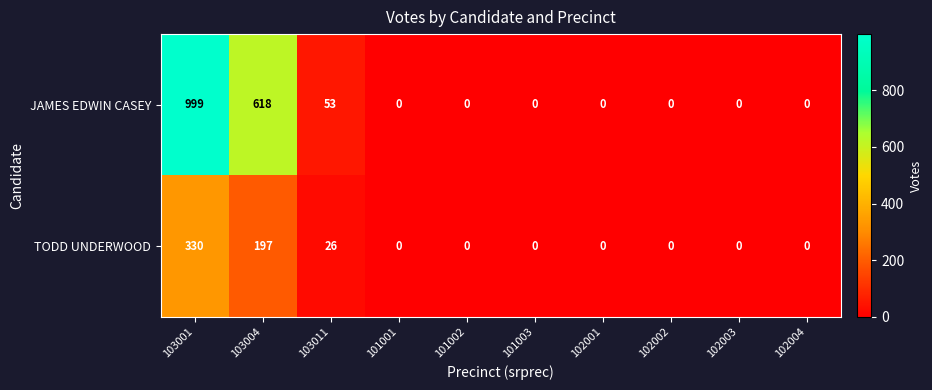

Reading left to right, what are all the values shown in this chart?

JAMES EDWIN CASEY: 999	618	53	0	0	0	0	0	0	0
TODD UNDERWOOD: 330	197	26	0	0	0	0	0	0	0